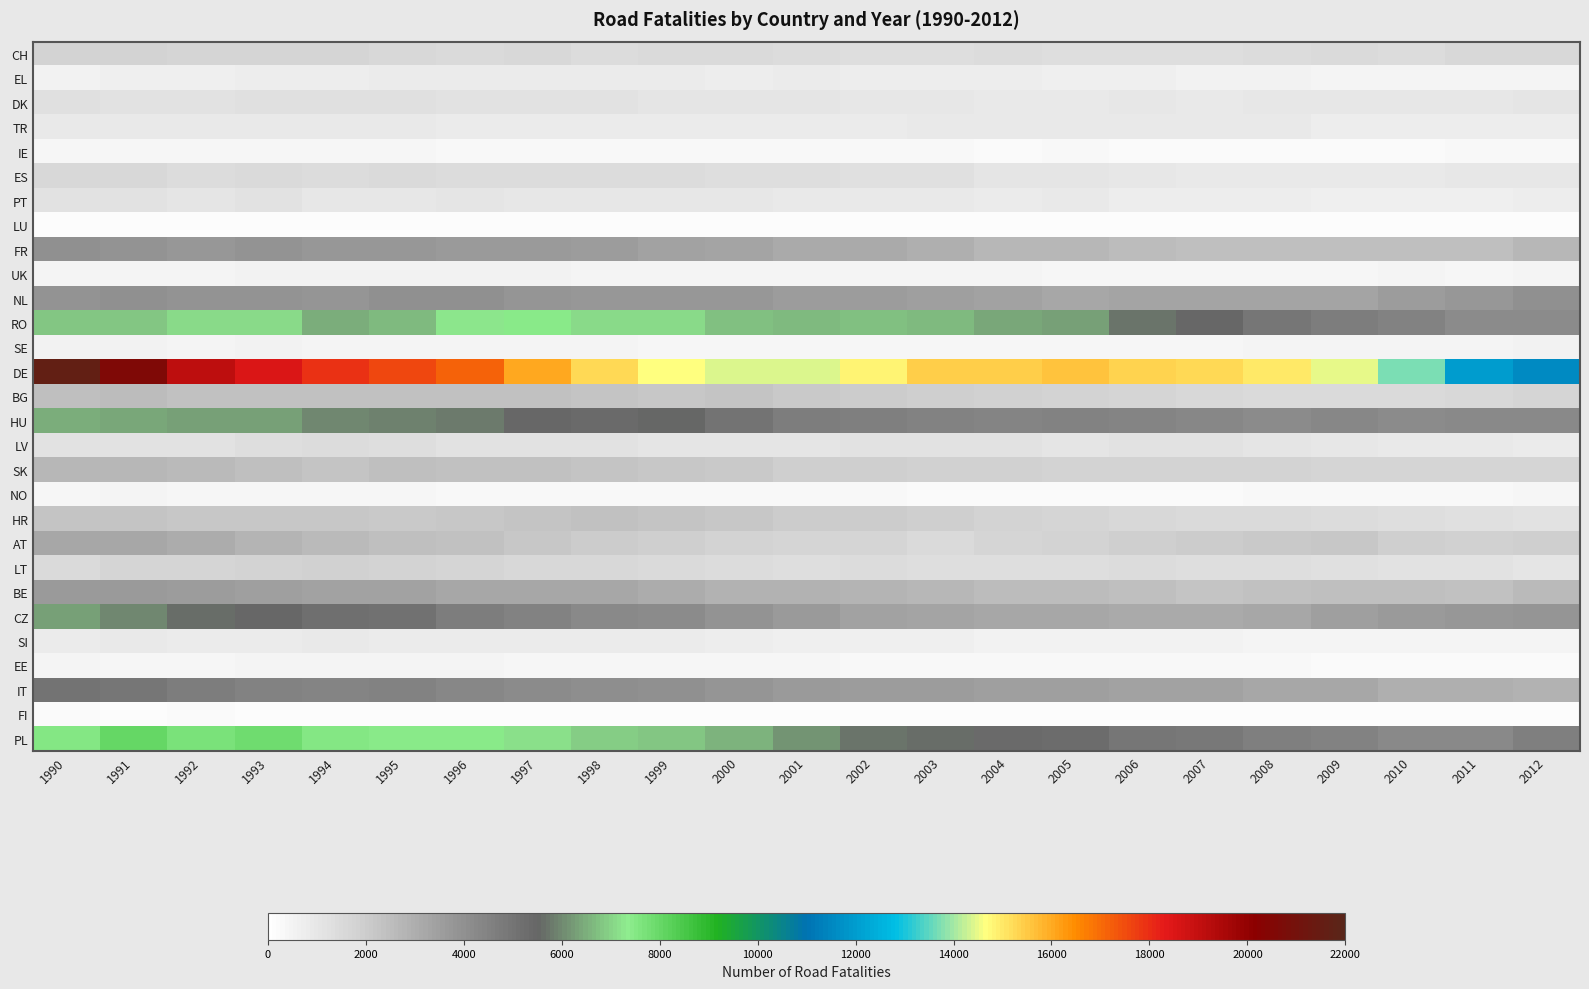

What is the total value across all series at 1995?

81007